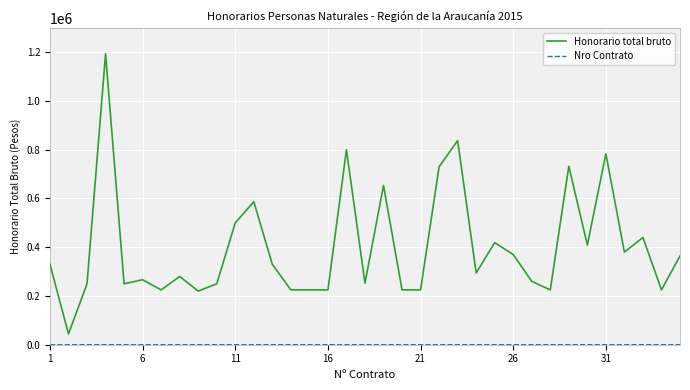

Which series has the largest total across all categories?

Honorario total bruto